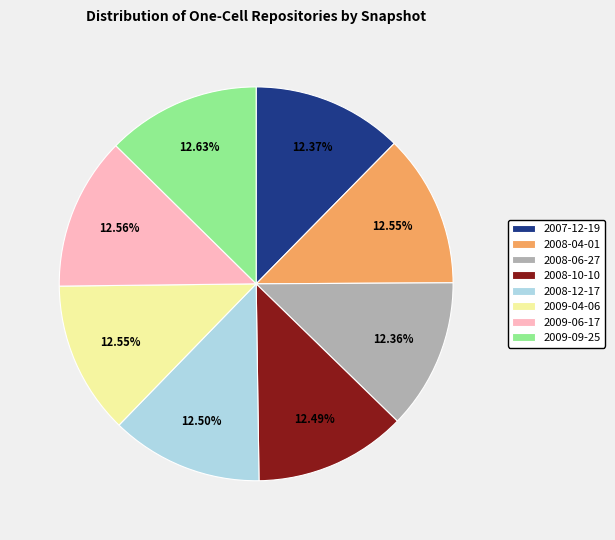

Does any single category account for the majority?

No